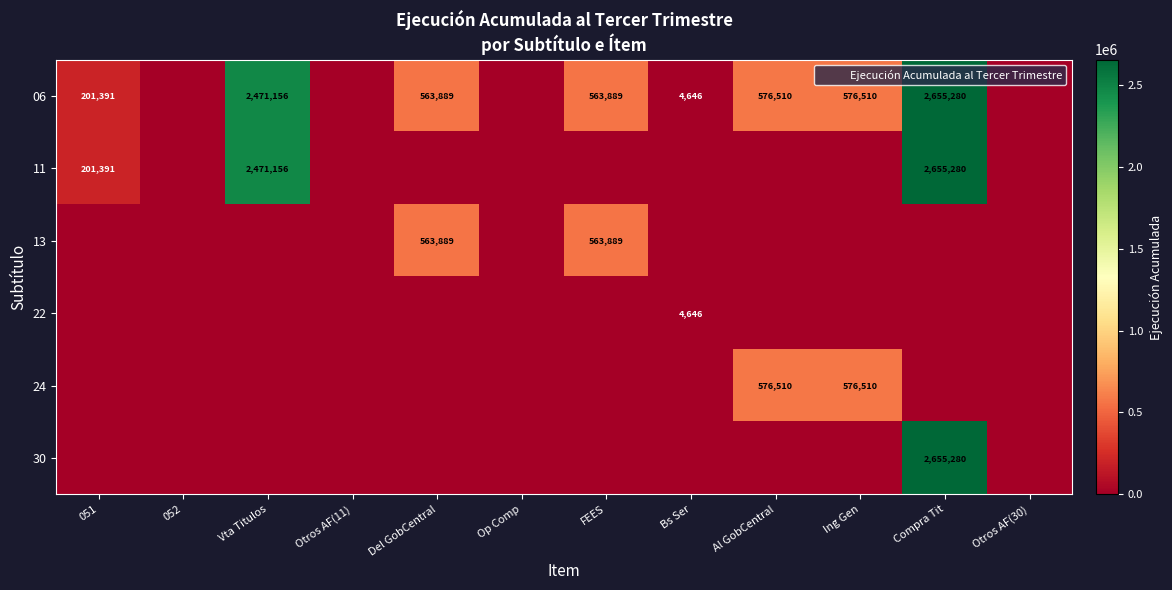

The 30 series shows 0 at Op Comp. True or false?

True